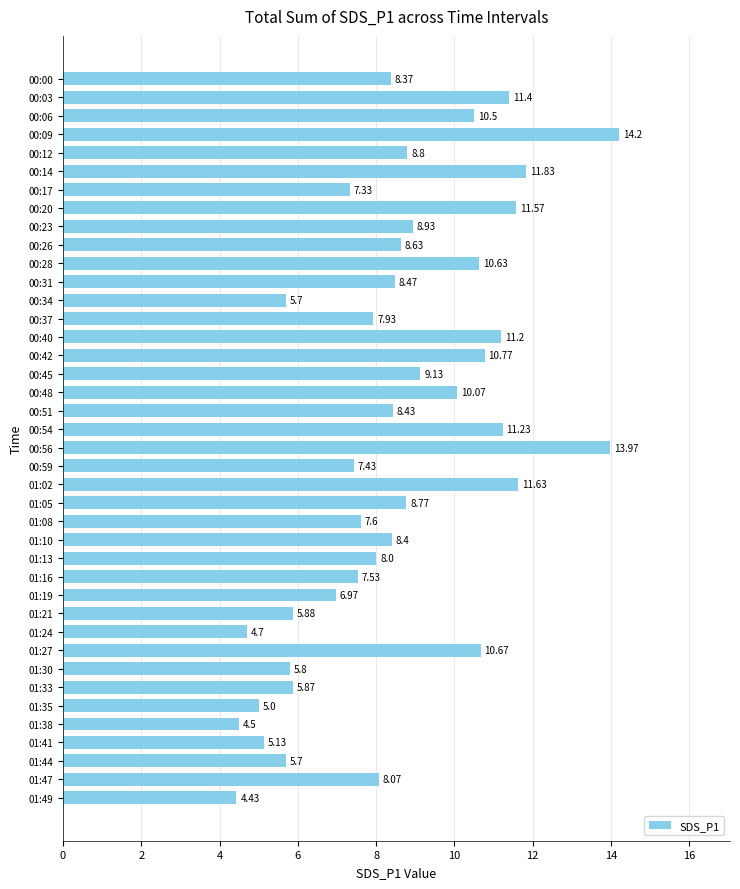

Which category has the highest value across all series?

00:09